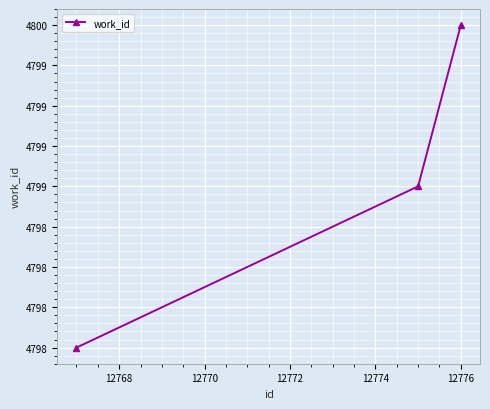

Does the chart have visible grid lines?

Yes